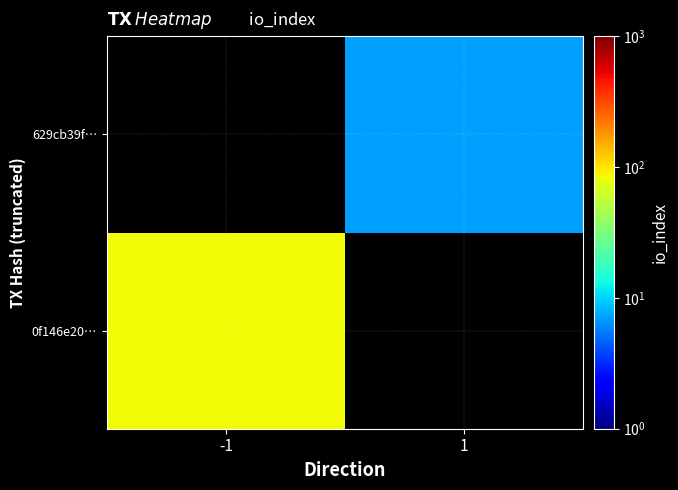

At how many categories does at least one series exceed 82?

1